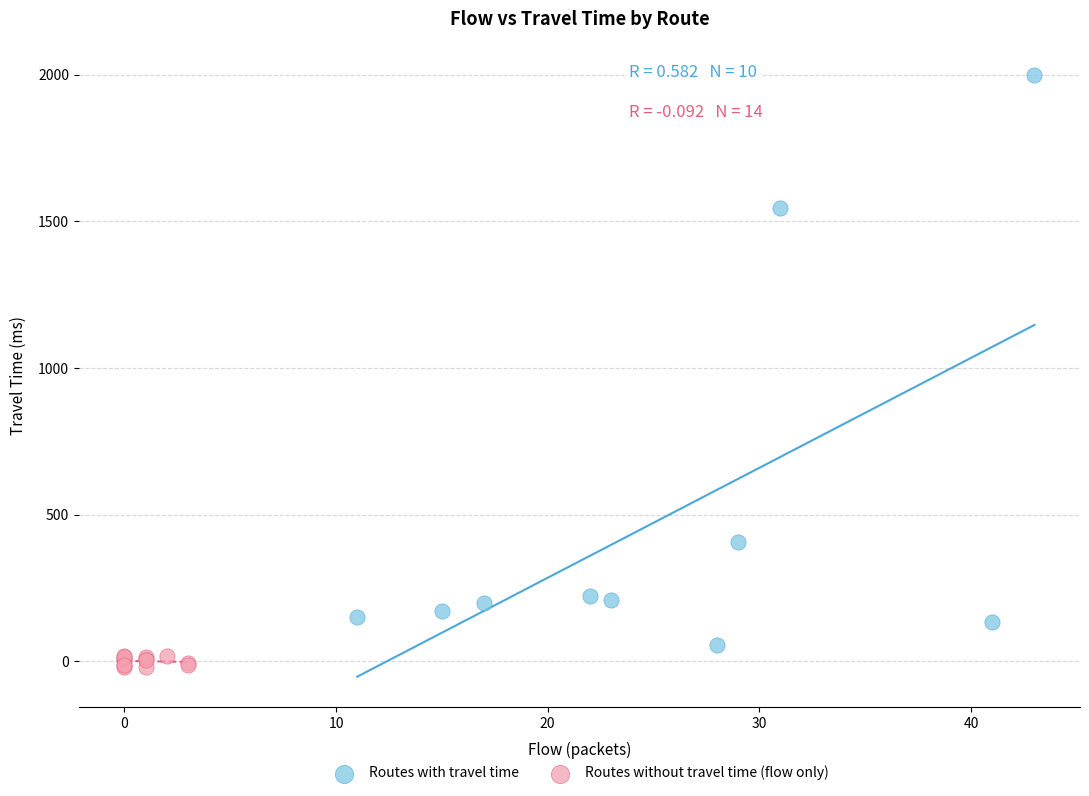

Which series contains the highest Y value?

Routes with travel time